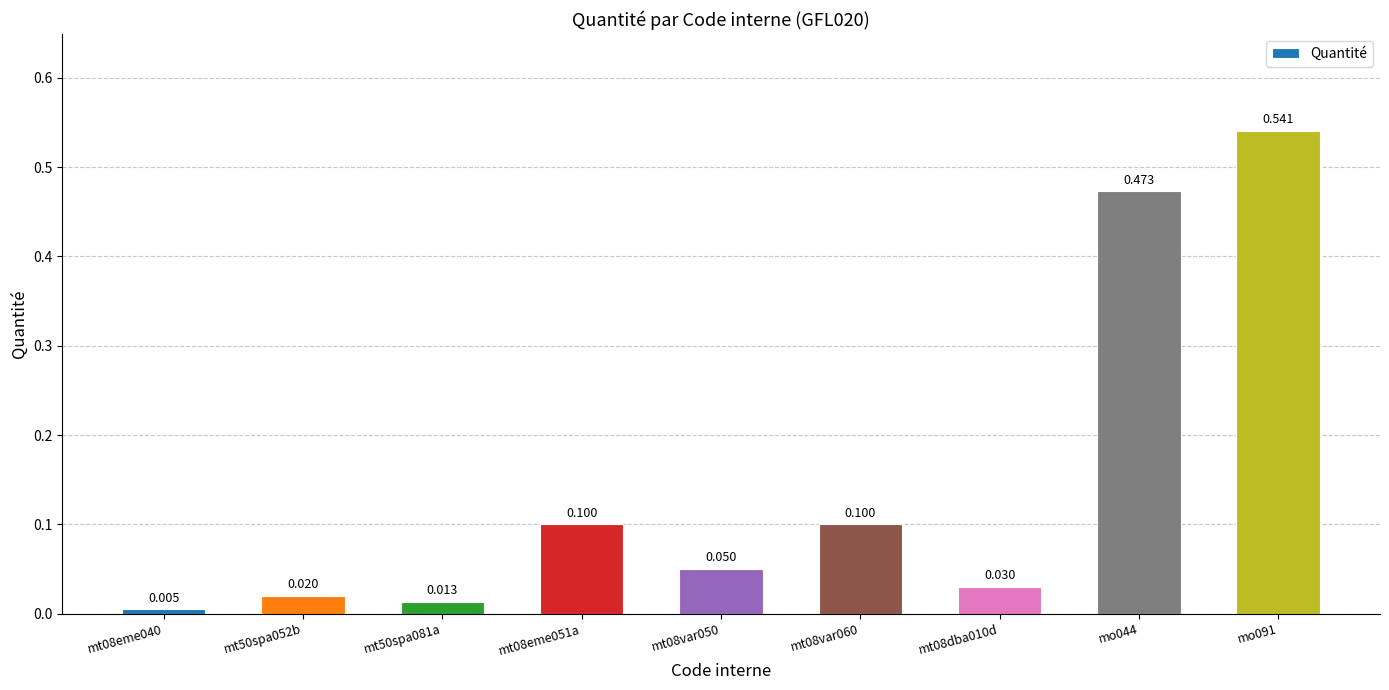

What is the change in value from mt08var050 to mo091?

+0.5